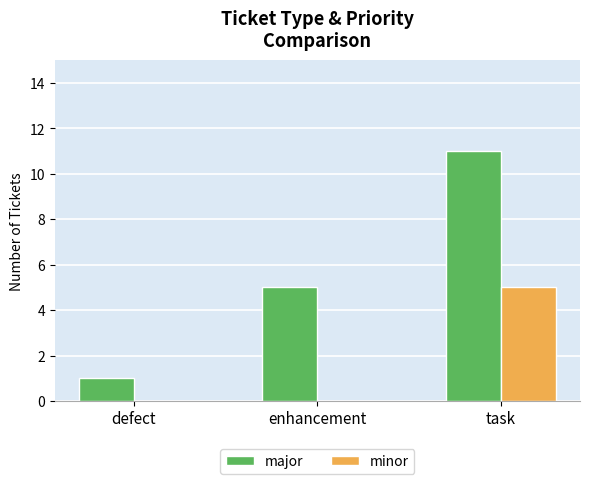

What is the difference between the major values at enhancement and task?

6